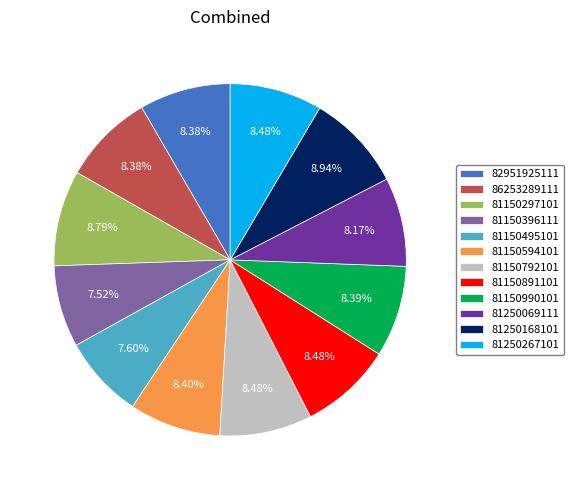

True or false: 82951925111 accounts for 1% of the total.

False